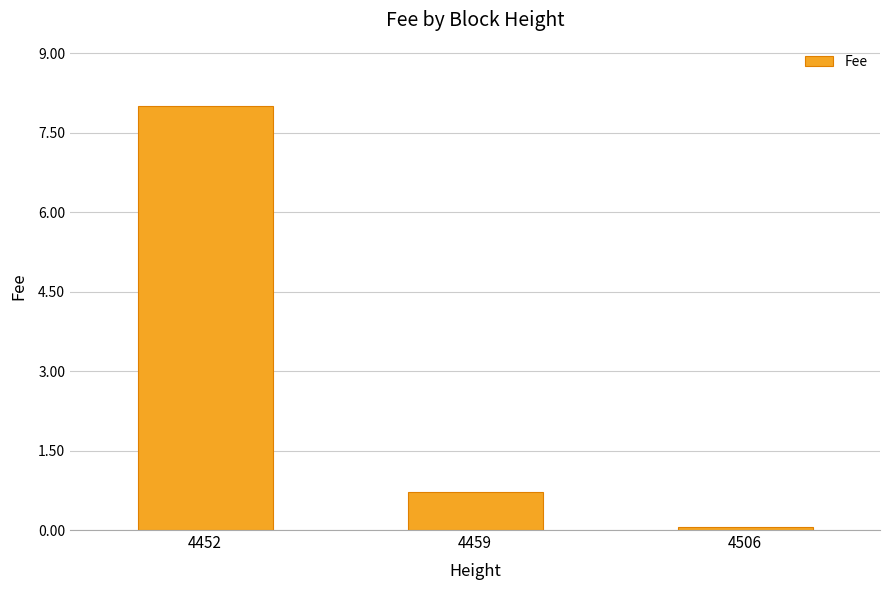

Reading right to left, extract all data points from this chart.

0.1	0.7	8.0